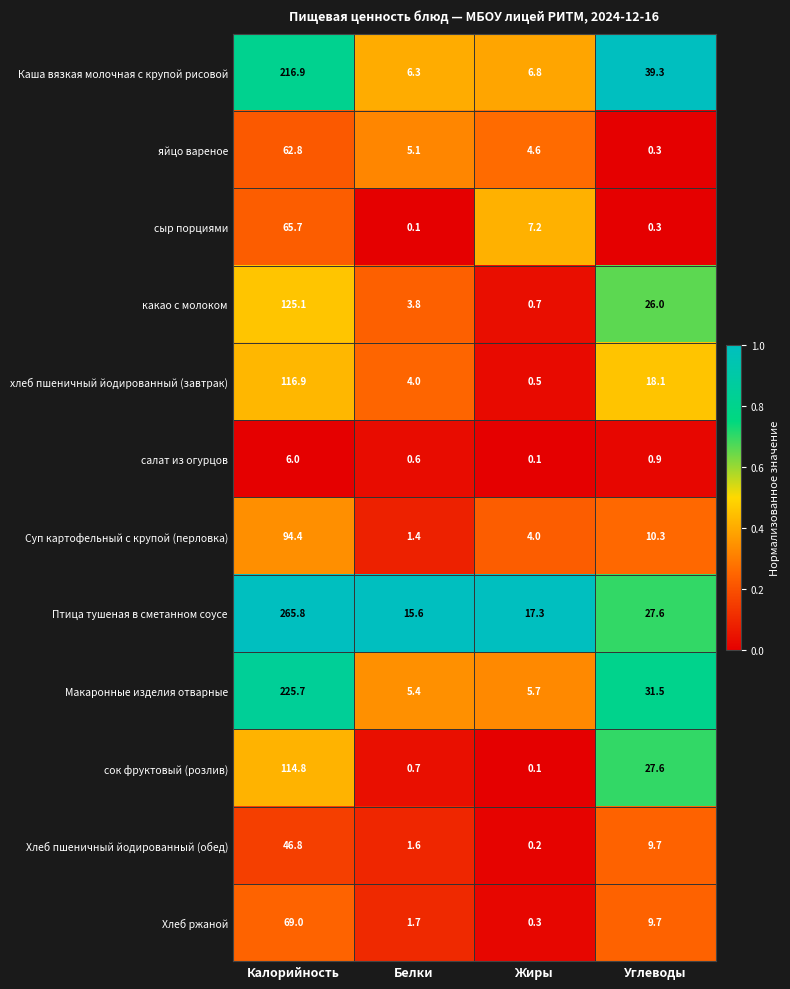

Rank the series by their maximum value, from highest to lowest.

Птица тушеная в сметанном соусе, Макаронные изделия отварные, Каша вязкая молочная с крупой рисовой, какао с молоком, хлеб пшеничный йодированный (завтрак), сок фруктовый (розлив), Суп картофельный с крупой (перловка), Хлеб ржаной, сыр порциями, яйцо вареное, Хлеб пшеничный йодированный (обед), салат из огурцов